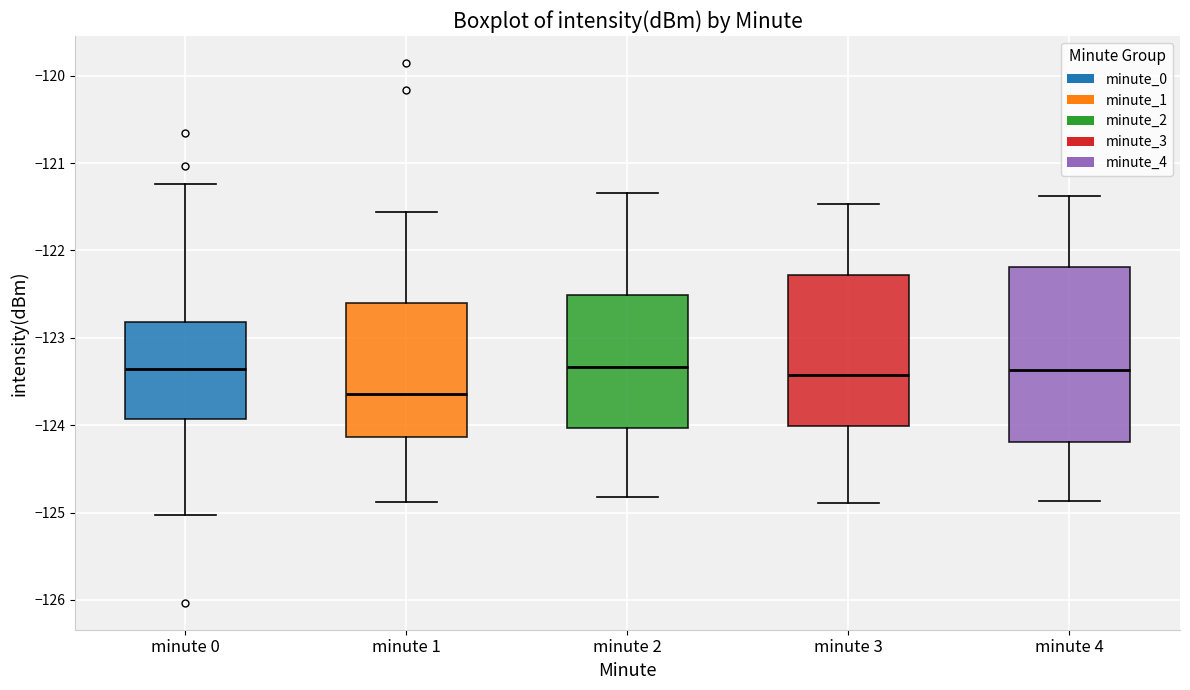

Reading left to right, read every box against the y-axis: the position of its median line, the range the box covers, and the ends of its whiskers. The values are not printed on the chart, so give them approximately, as read against the axis.

minute 0: median -123.4, box -123.9 to -122.8, whiskers -125.0 to -121.2
minute 1: median -123.6, box -124.1 to -122.6, whiskers -124.9 to -121.6
minute 2: median -123.3, box -124.0 to -122.5, whiskers -124.8 to -121.3
minute 3: median -123.4, box -124.0 to -122.3, whiskers -124.9 to -121.5
minute 4: median -123.4, box -124.2 to -122.2, whiskers -124.9 to -121.4